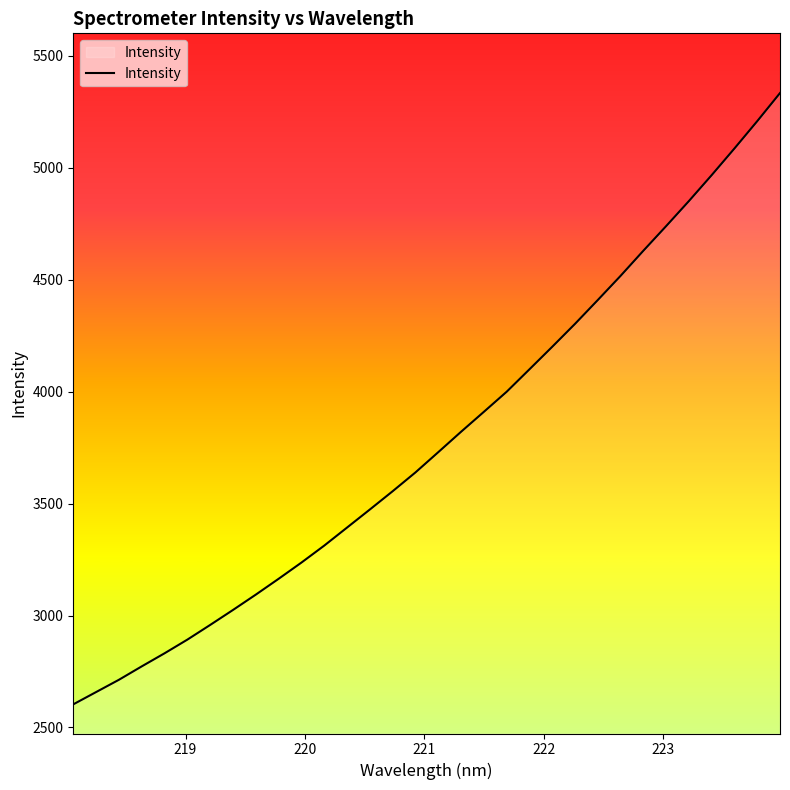

What is the difference between the maximum and minimum values?

2729.2